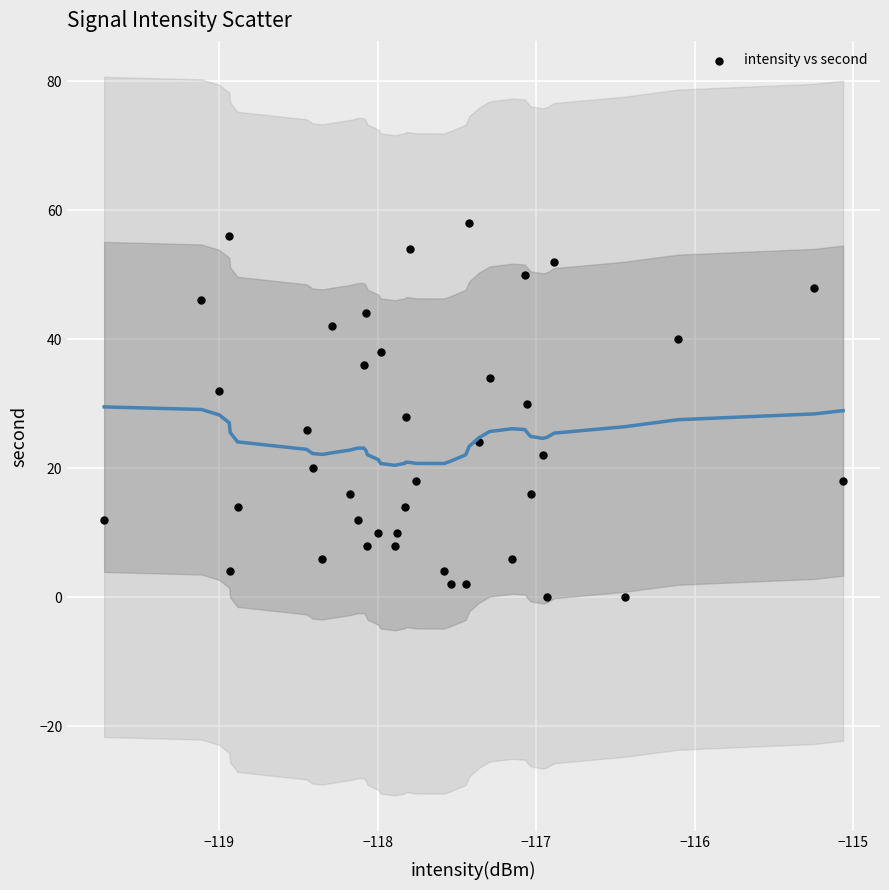

What is the range of Y values (max minus min)?

58